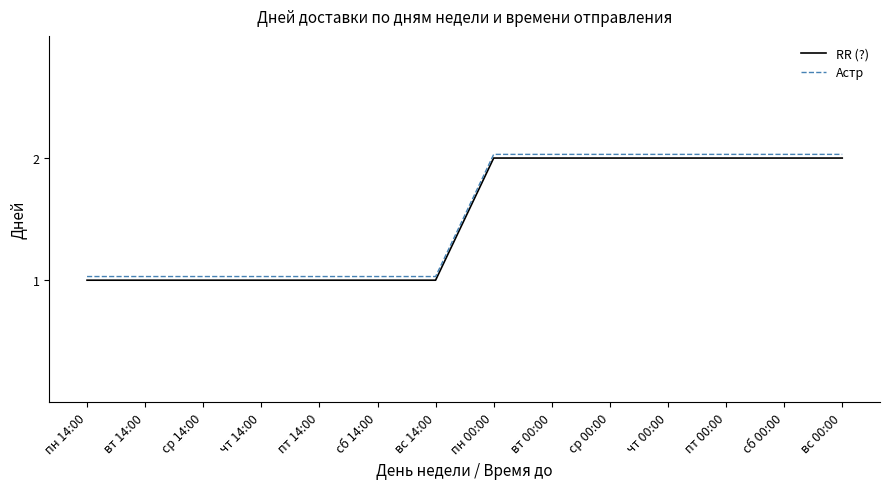

What is the total value across all series at пт 14:00?

2.0